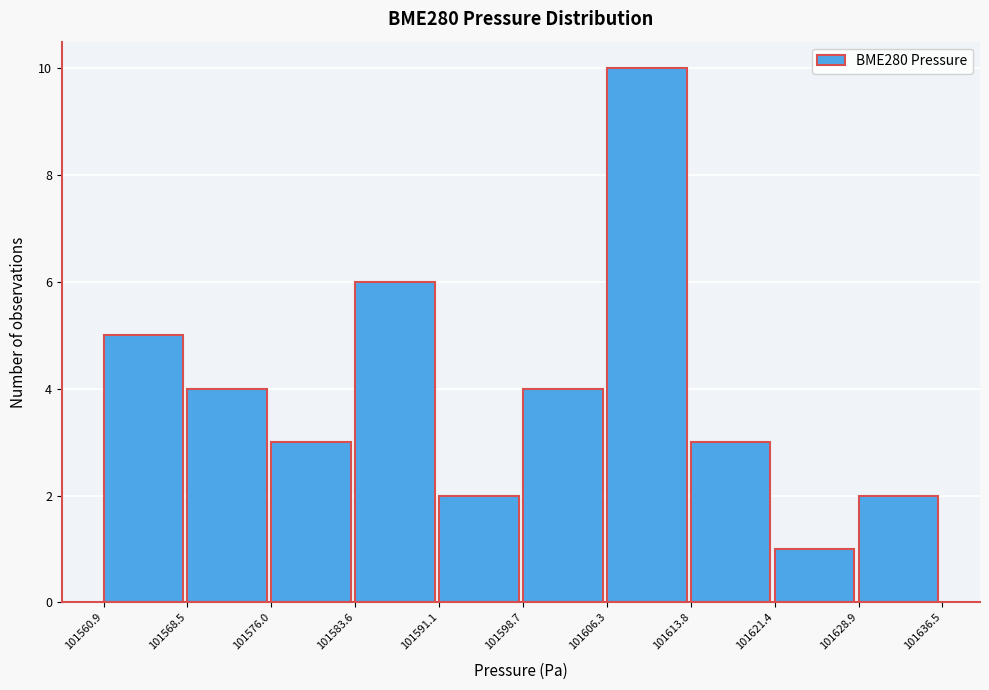

What is the height of the bar covering 101598.7 to 101606.3 on the x-axis? The values are not printed on the chart, so give them approximately, as read against the axis.

4